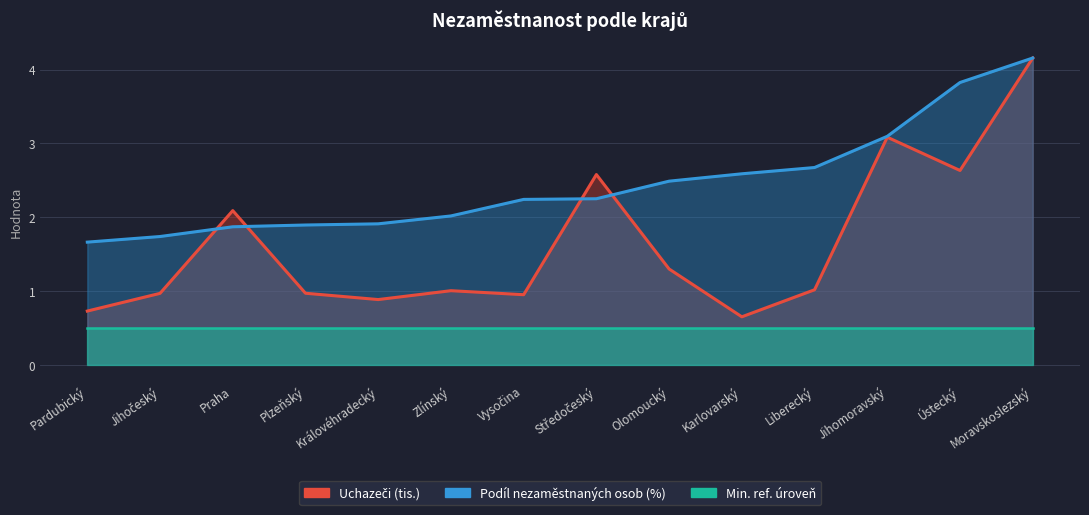

What is the difference between the maximum and minimum values in the Uchazeči (tis.) series?

3.5